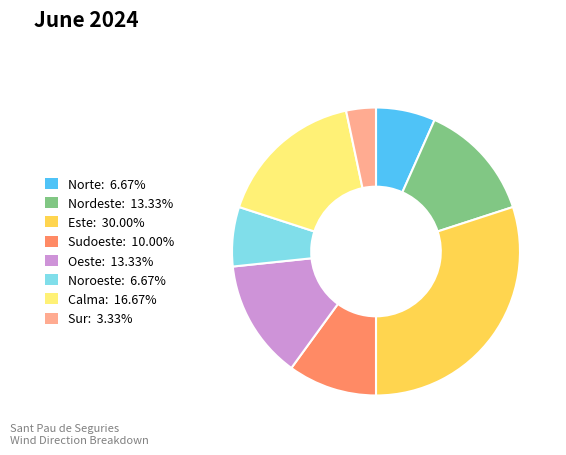

How many segments does this pie chart have?

8